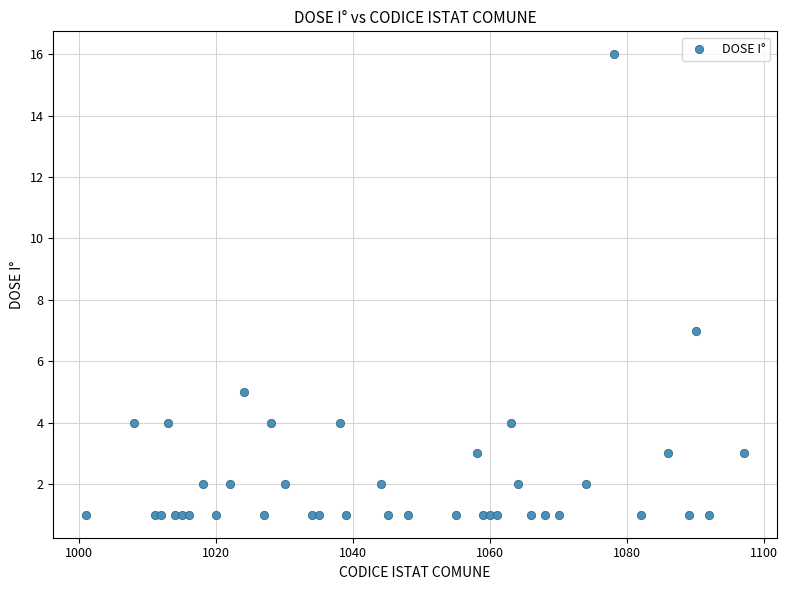

What Y value in the scatter plot is closest to 8?

7